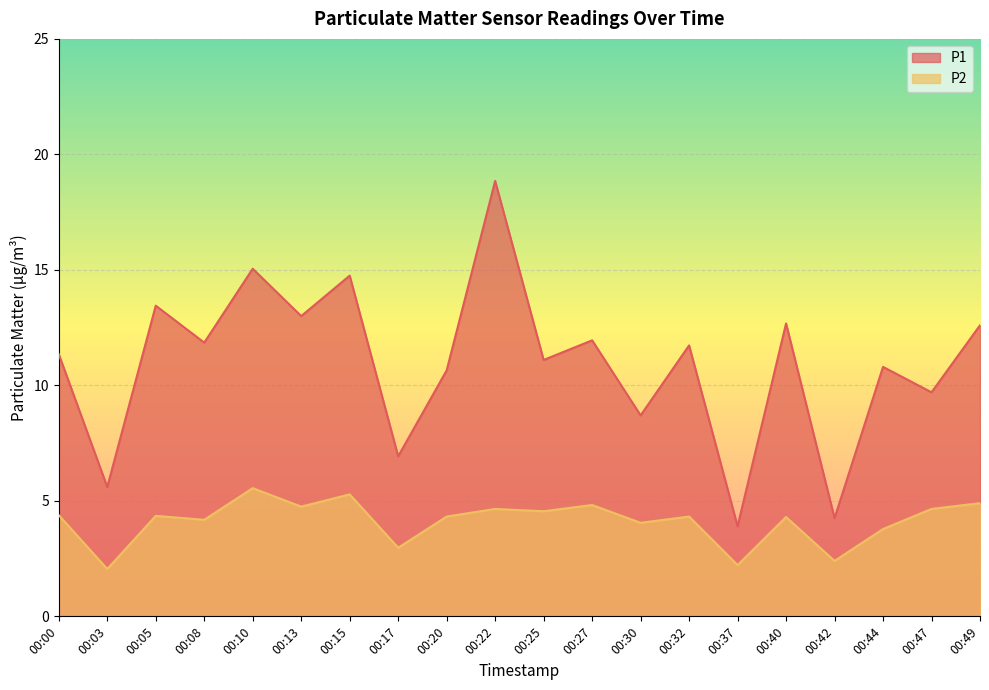

At how many categories does at least one series exceed 10?

14